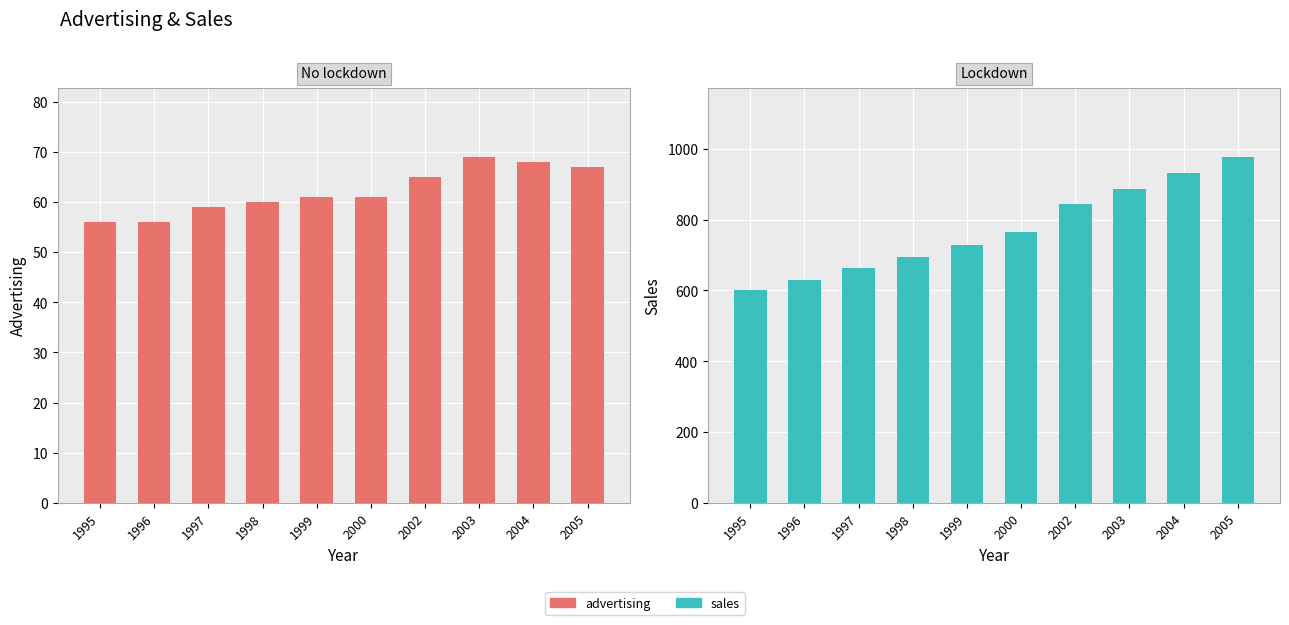

What is the minimum value for advertising?

56